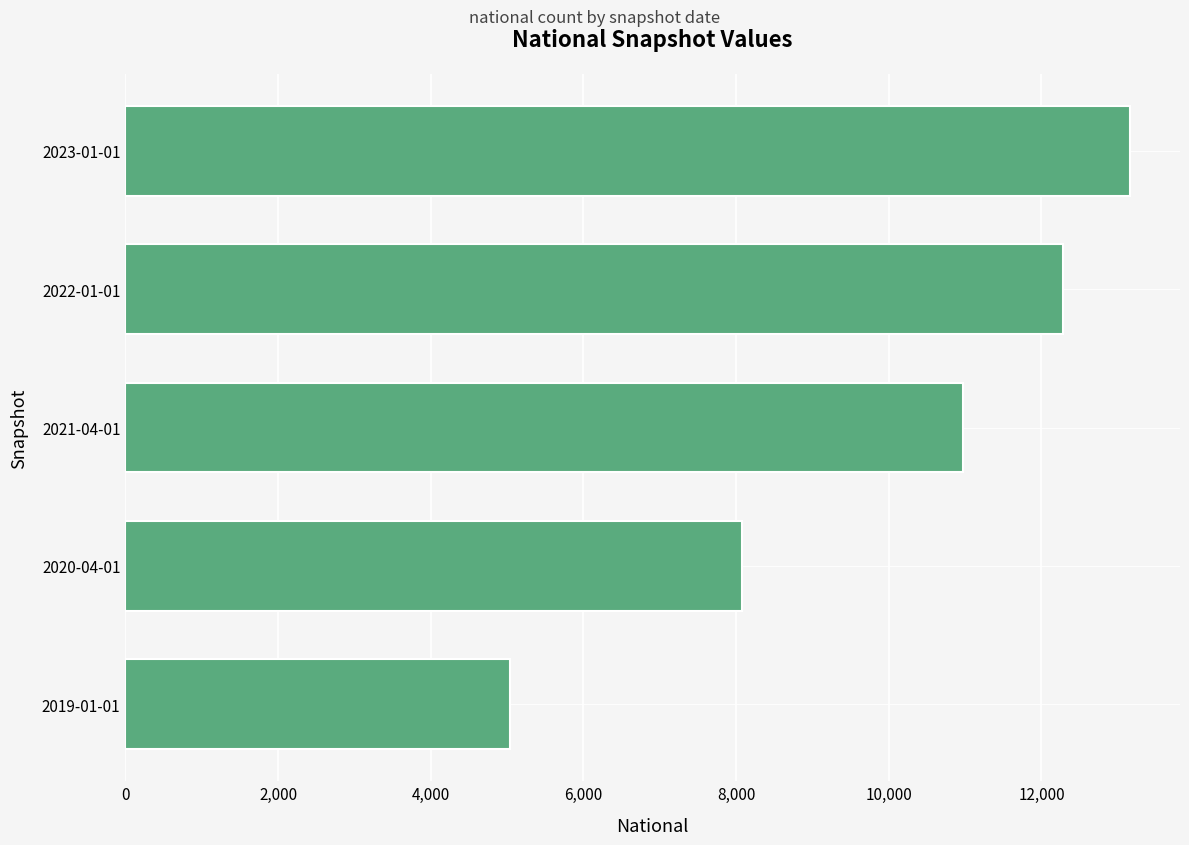

At which label is the value closest to 9096?

2020-04-01